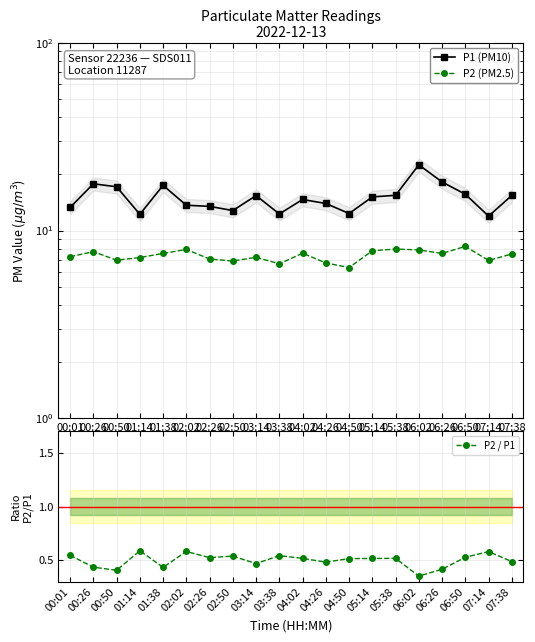

What is the sum of all P2 / P1 values?

10.0